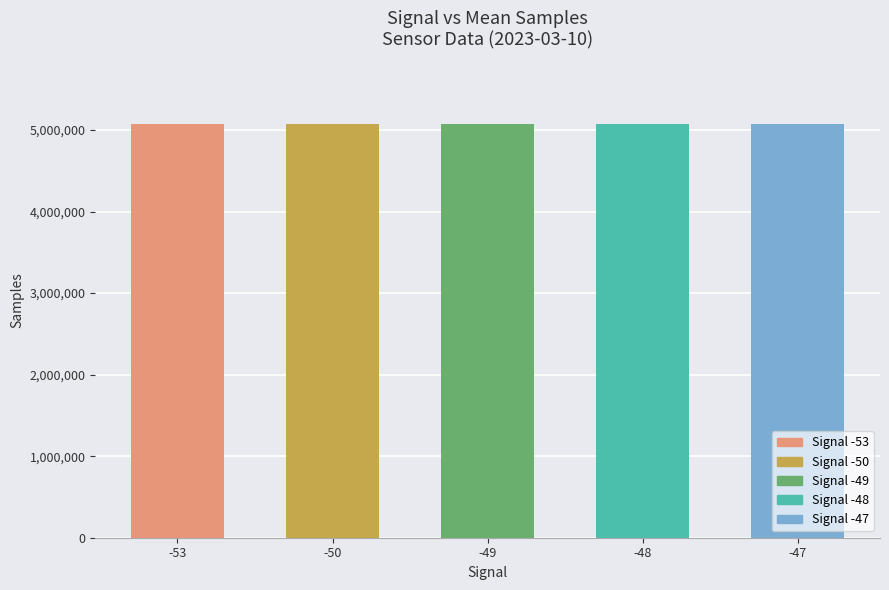

What is the ratio of the value at -47 to the value at -53?

1.0